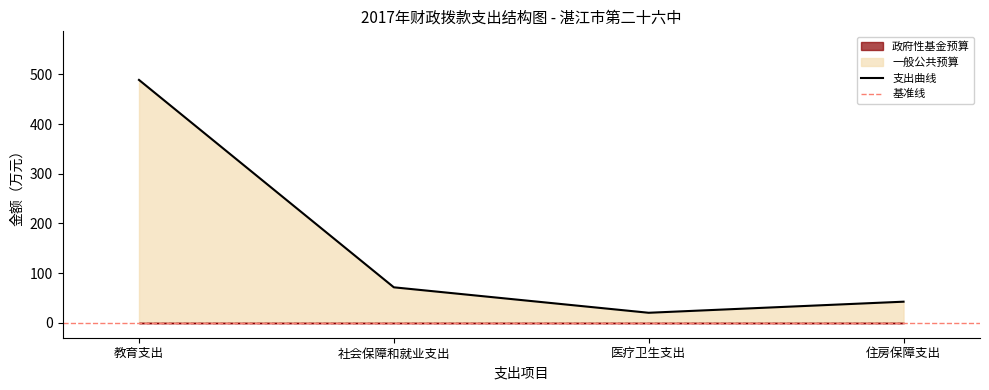

What position from the left is 住房保障支出?

4